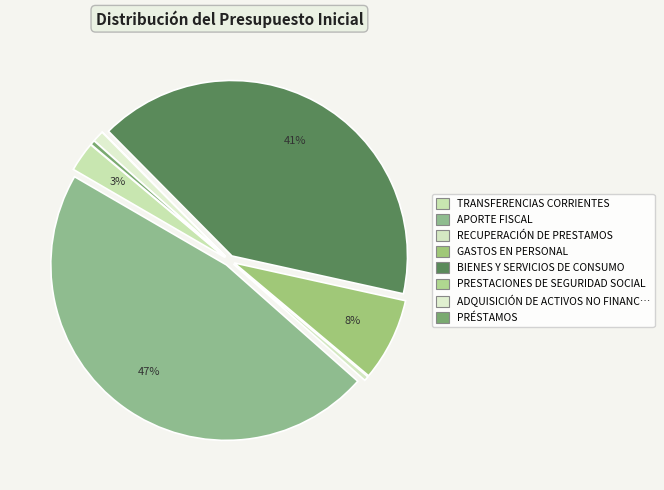

To the nearest percent, what is the difference between the largest and smallest slice percentages?

47%